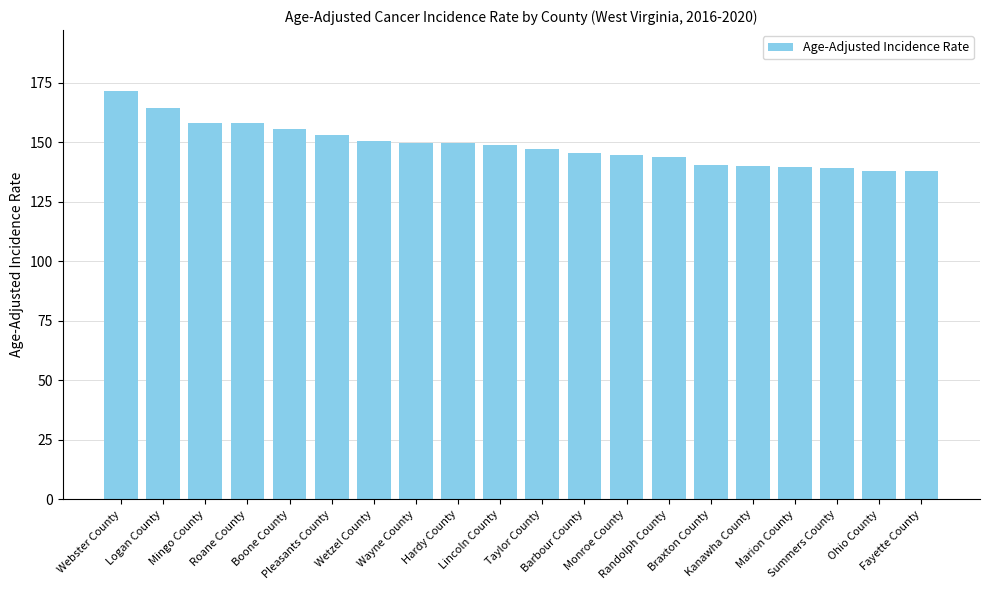

What is the ratio of the value at Ohio County to the value at Logan County?

0.8